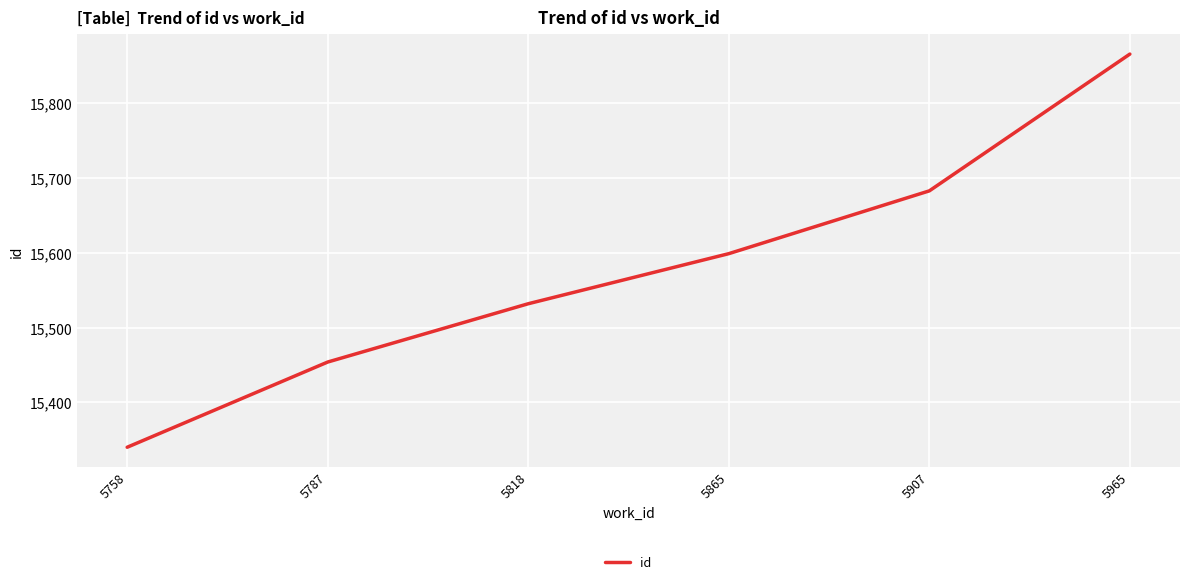

Approximately how many times larger is the value at 5758 compared to 5865?

1.0